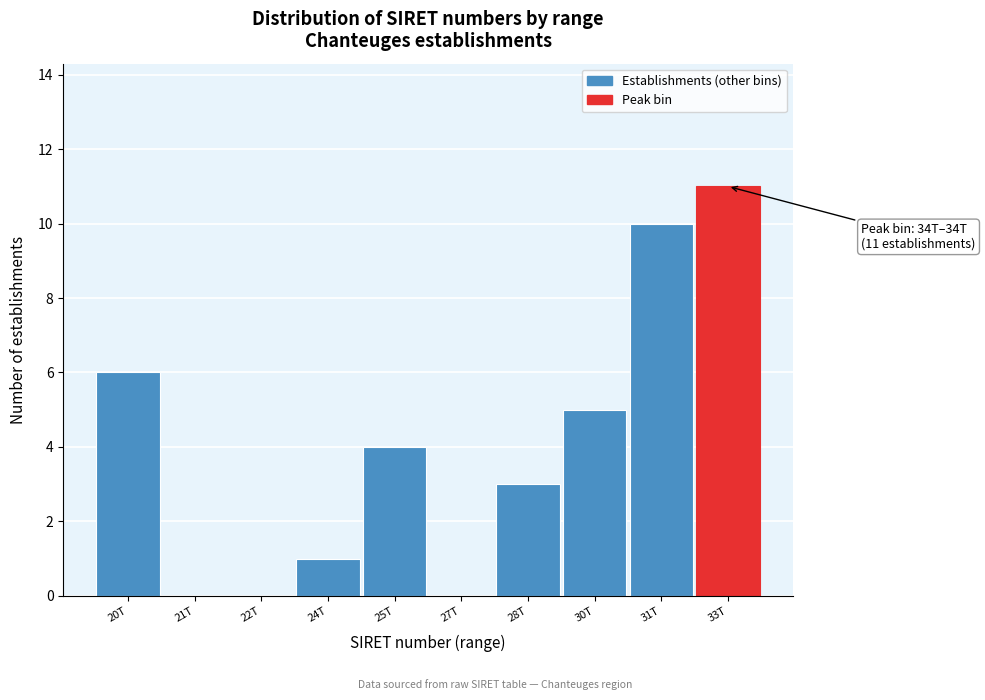

Reading left to right, what are all the values shown in this chart?

20T=6	21T=0	22T=0	24T=1	25T=4	27T=0	28T=3	30T=5	31T=10	33T=11